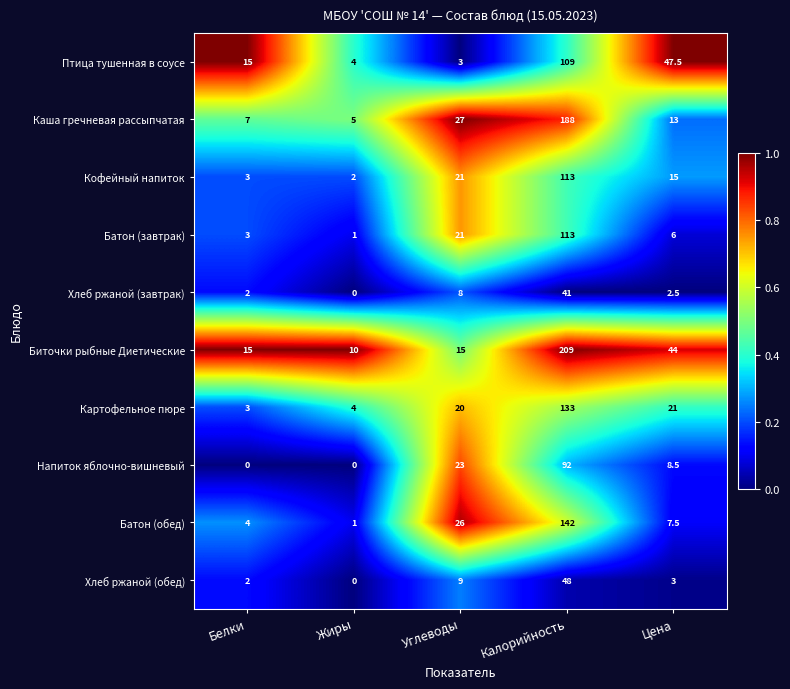

Which series changed the most between Жиры and Цена?

Птица тушенная в соусе